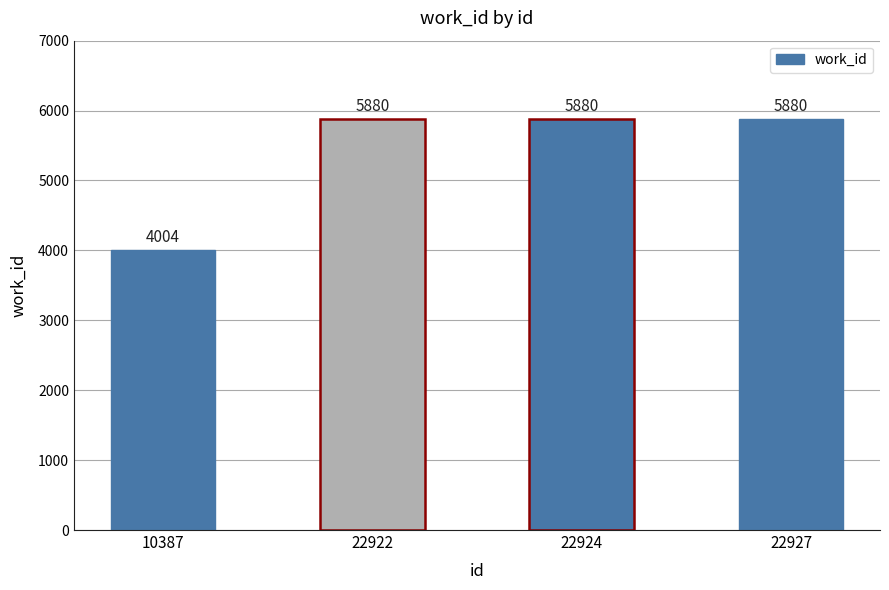

What is the greatest value displayed?

5880